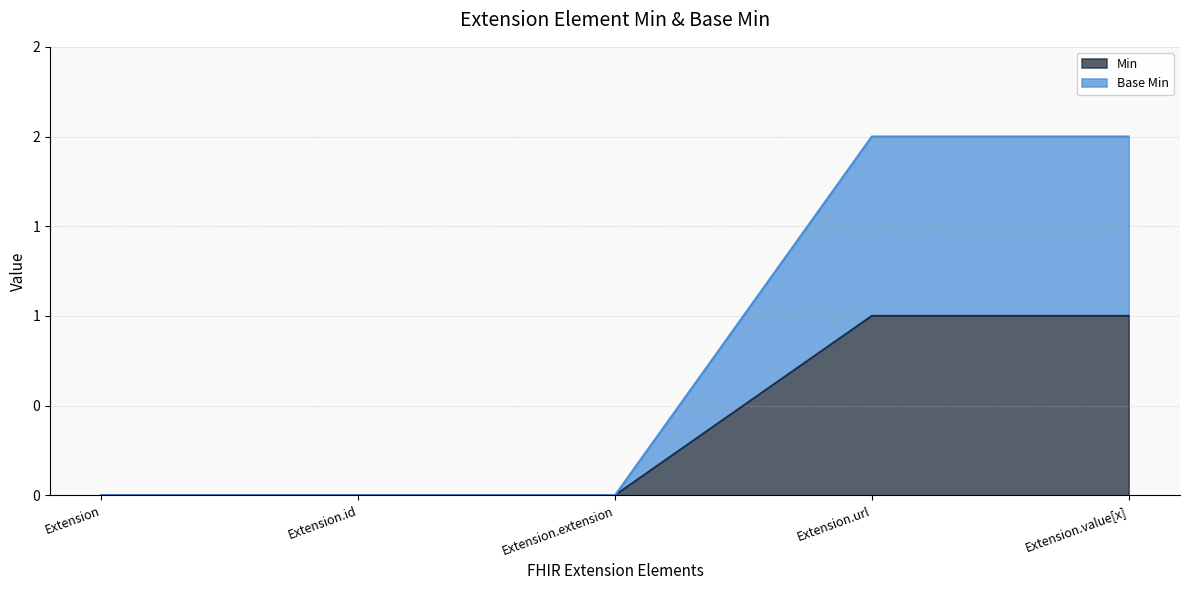

Which series has the widest spread of values?

Base Min